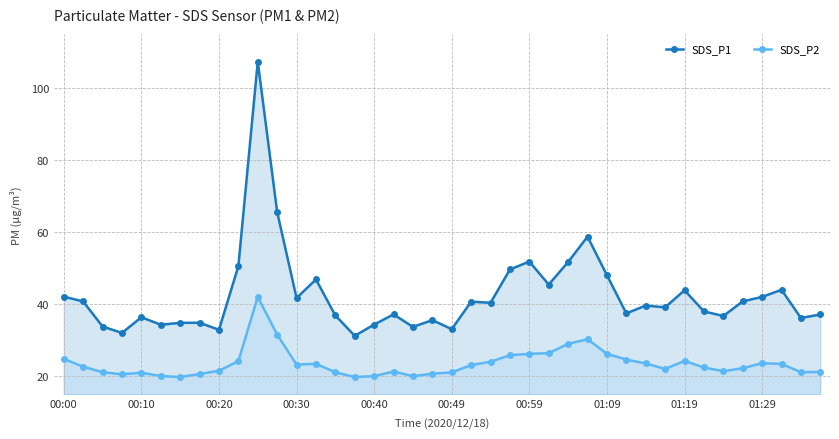

Where does the SDS_P1 series first go above 39?

00:00